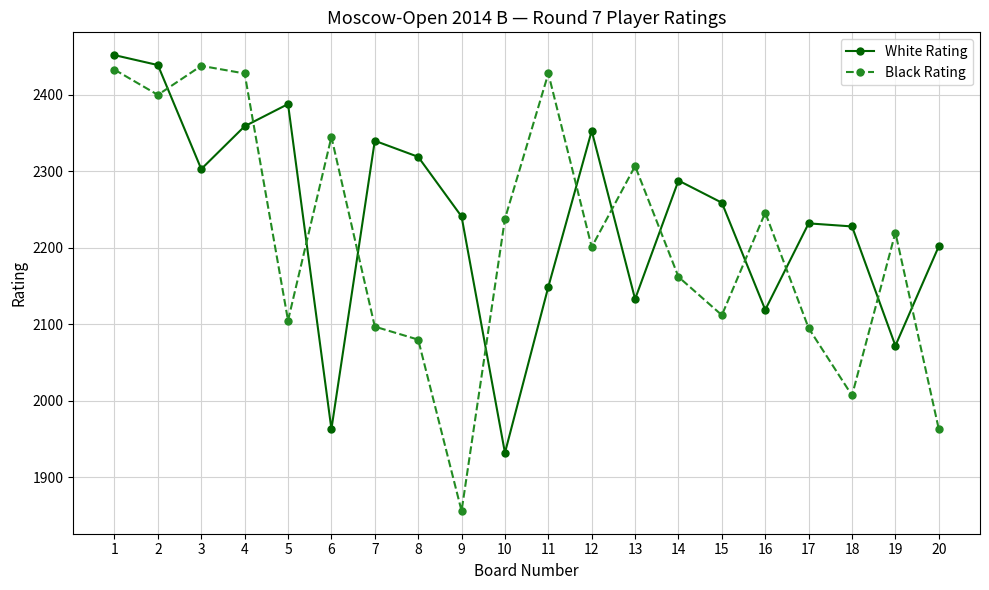

Which series has the largest total across all categories?

White Rating